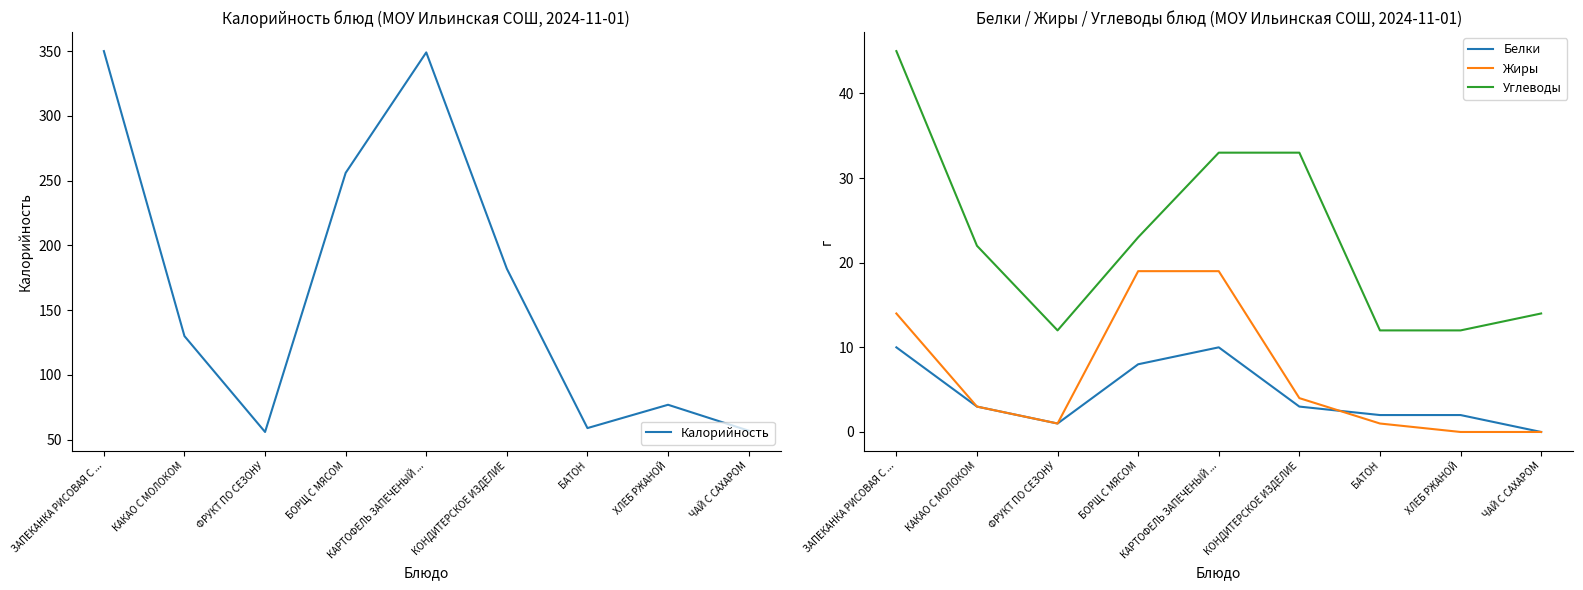

Read the Жиры value at ФРУКТ ПО СЕЗОНУ.

1